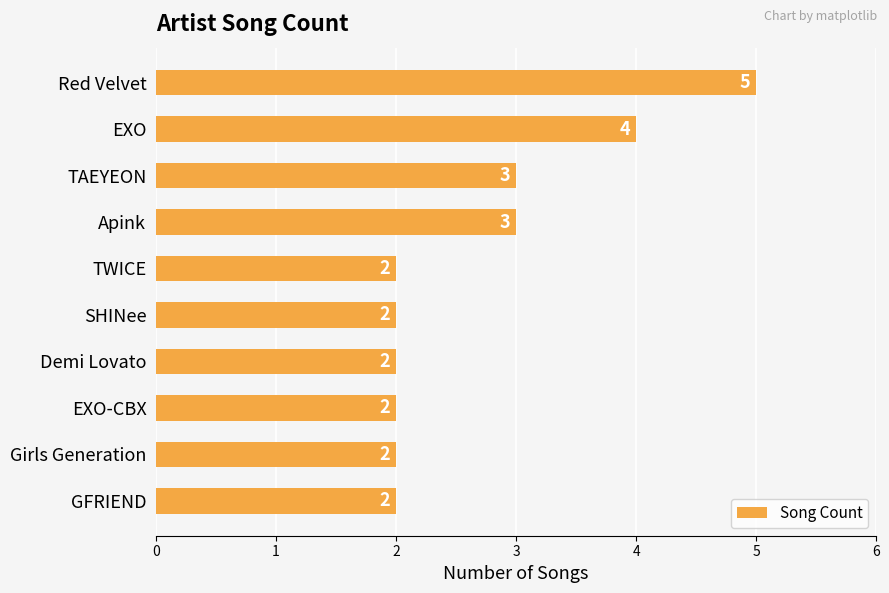

What position from the top is TWICE?

5